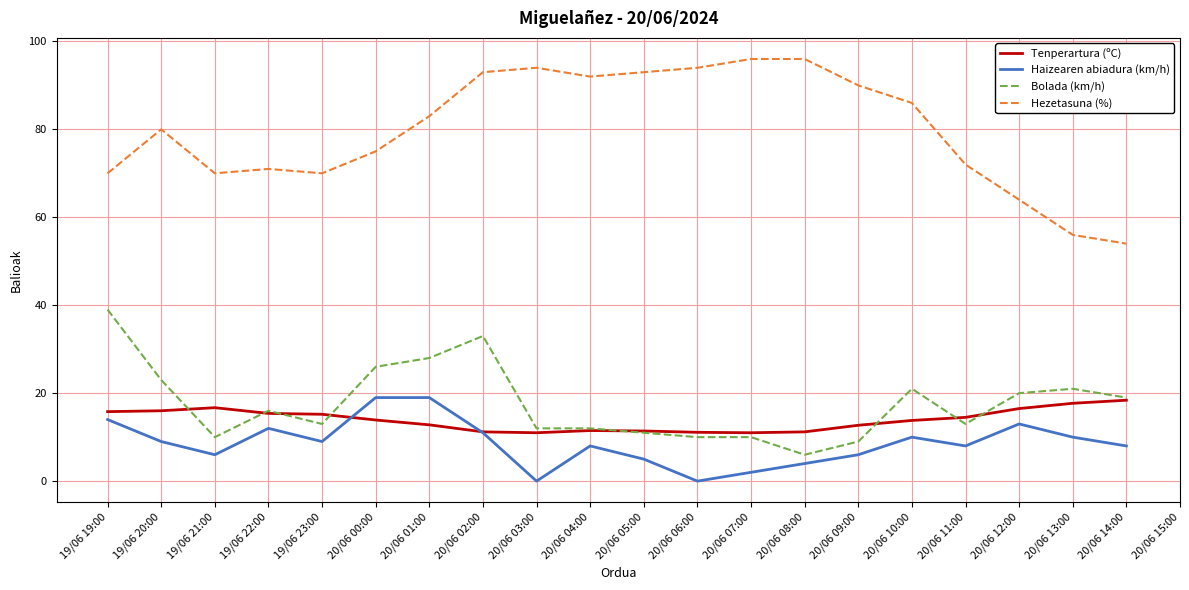

What position from the left is 20/06 04:00?

10